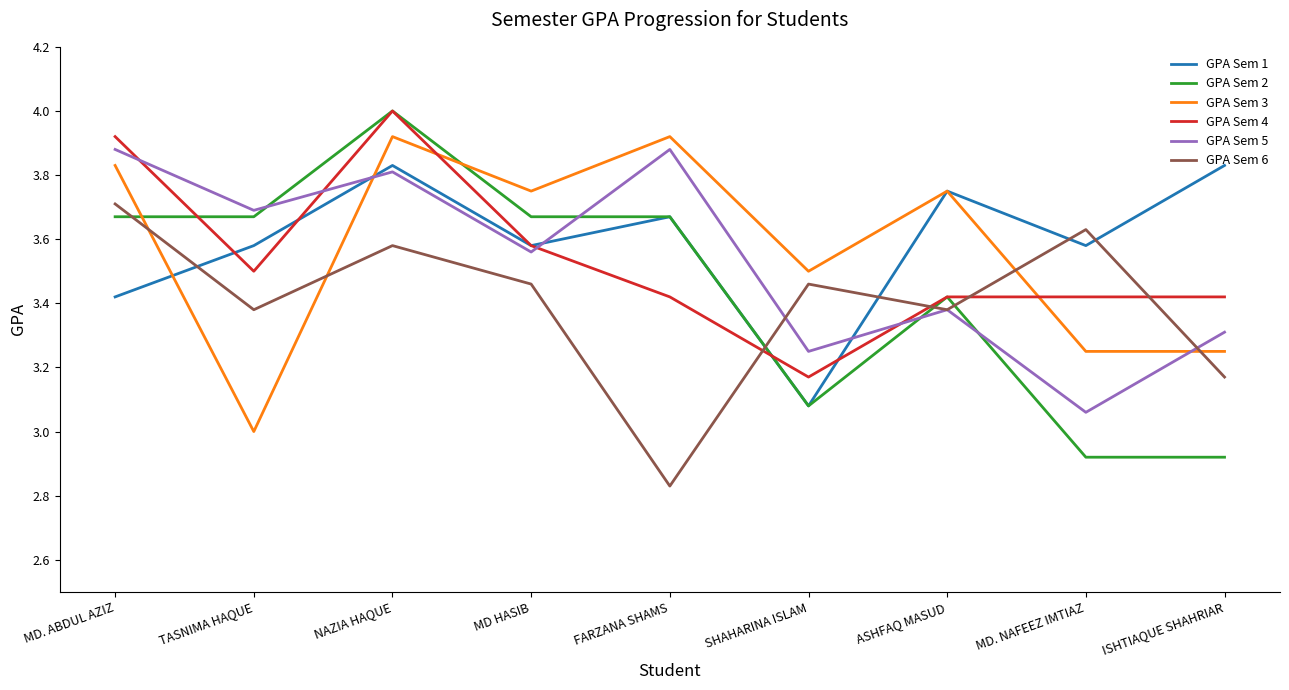

What is the total value across all series at SHAHARINA ISLAM?

19.5